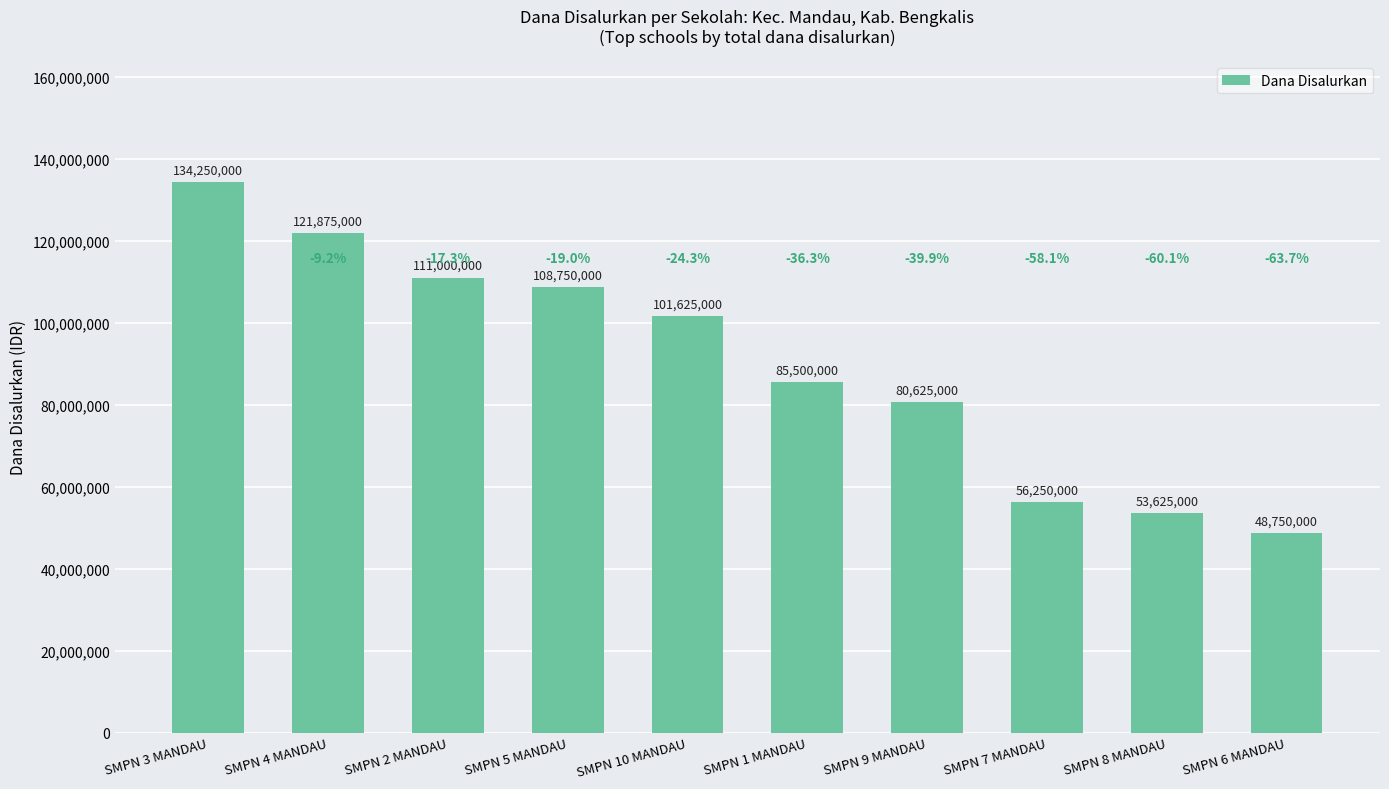

Which category has the lowest value across all series?

SMPN 6 MANDAU